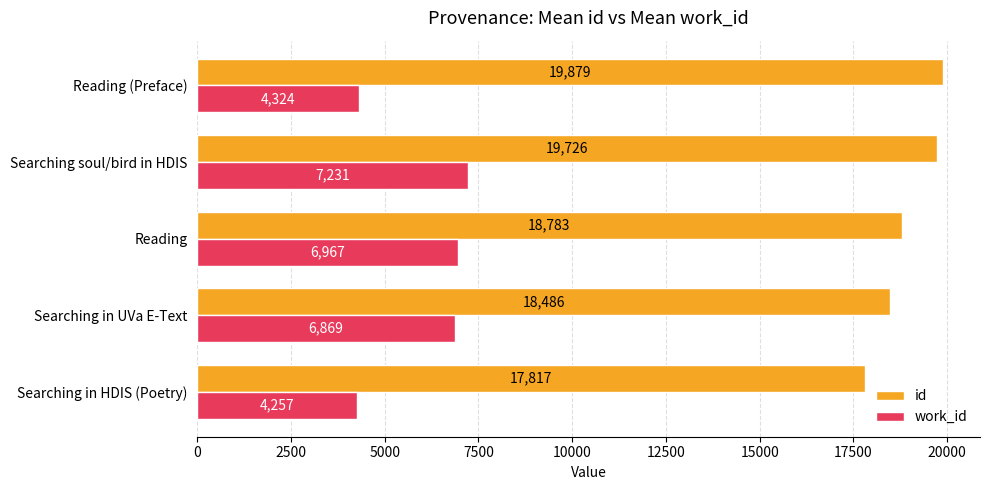

The id series shows 10807.6 at Searching in HDIS (Poetry). True or false?

False